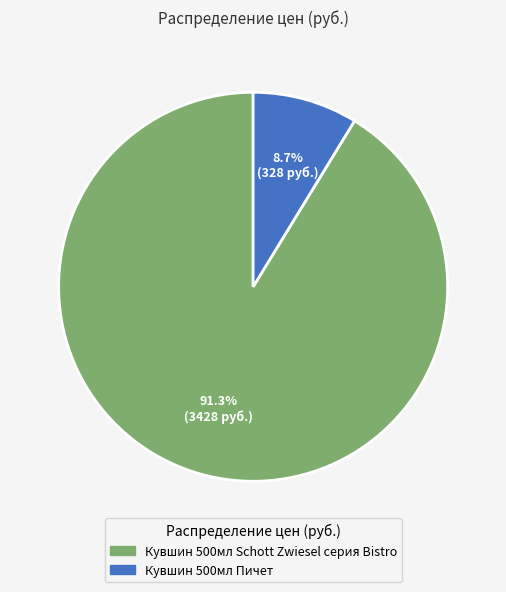

Rank the categories by value from highest to lowest.

Кувшин 500мл Schott Zwiesel серия Bistro, Кувшин 500мл Пичет